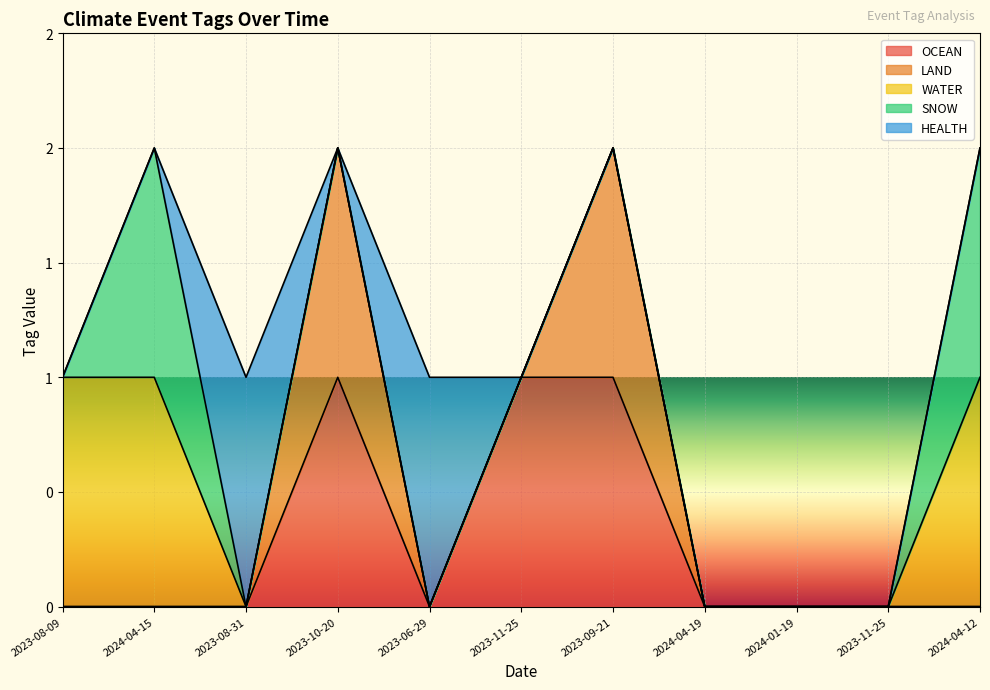

In HEALTH, how many points are lower than both neighbors (excluding endpoints)?

1